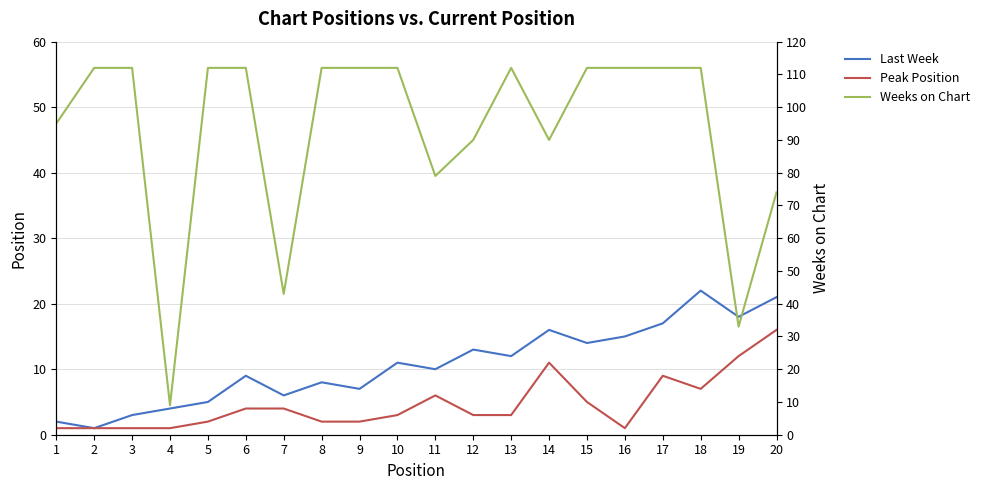

Which series has the widest spread of values?

Weeks on Chart